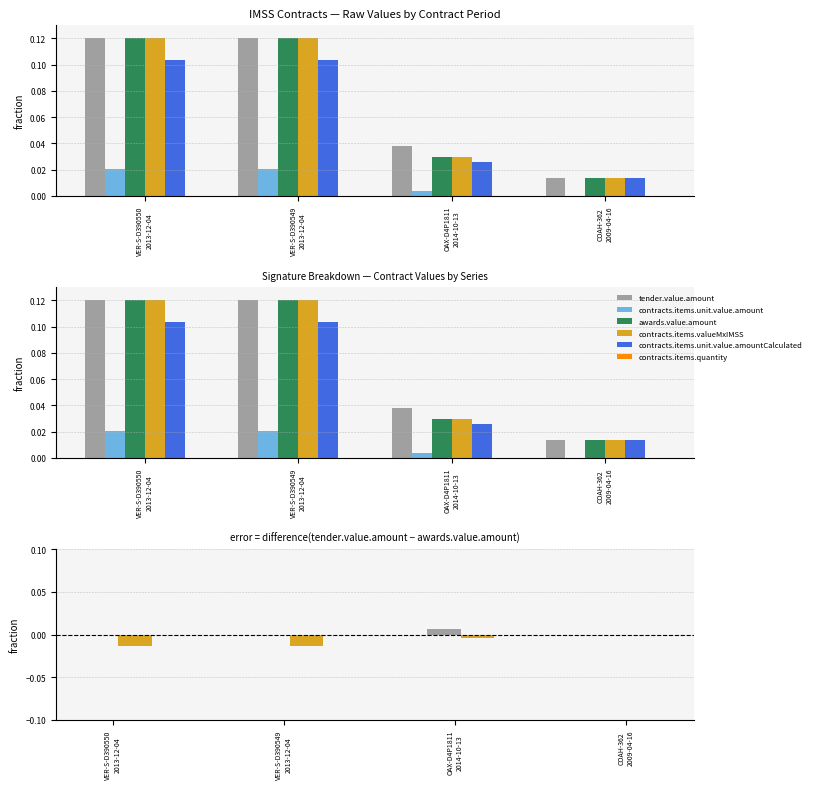

Between VER-S-D390549
2013-12-04 and OAX-D4P1811
2014-10-13, which series saw the biggest shift?

awards.value.amount